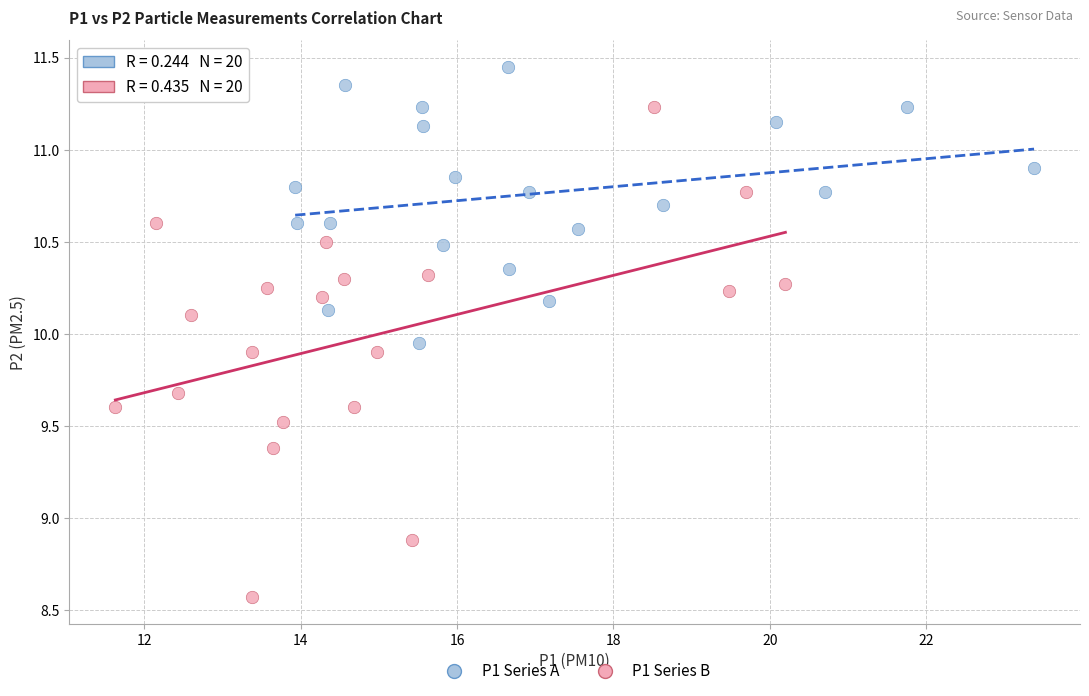

Which series reaches the minimum Y coordinate?

P1 Series B